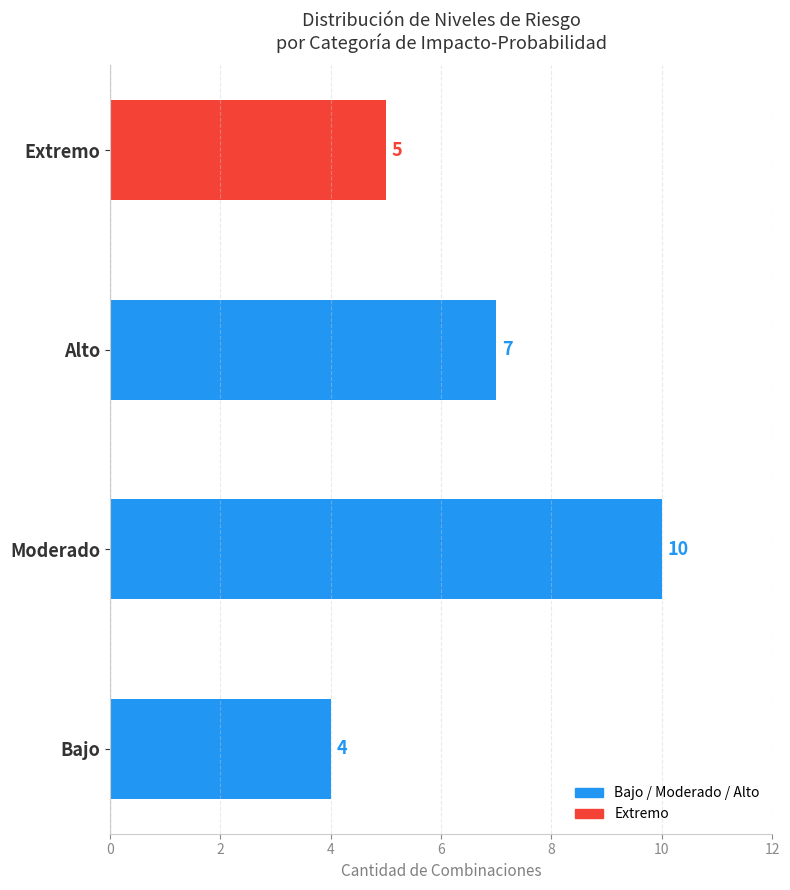

True or false: the data shows 5 at Extremo.

True